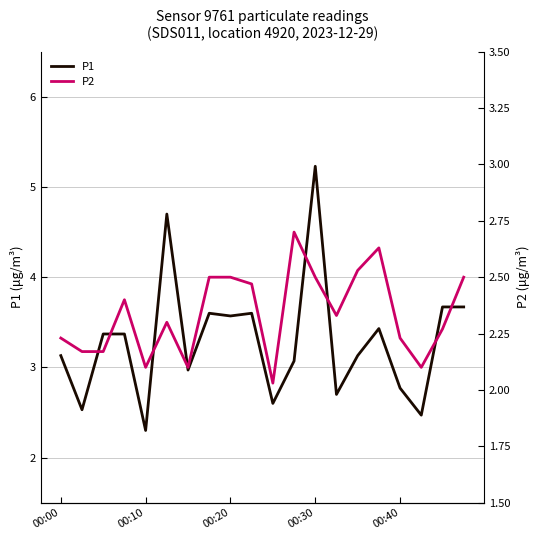

Is it true that P1 equals 1.7 at 00:40?

False